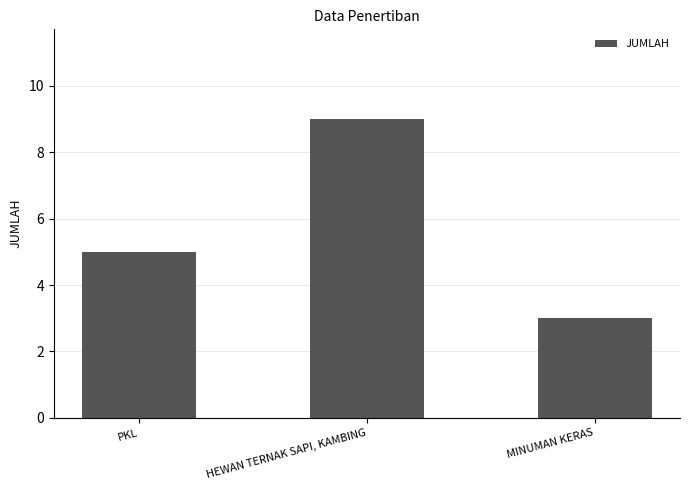

How many data points are less than 5?

1